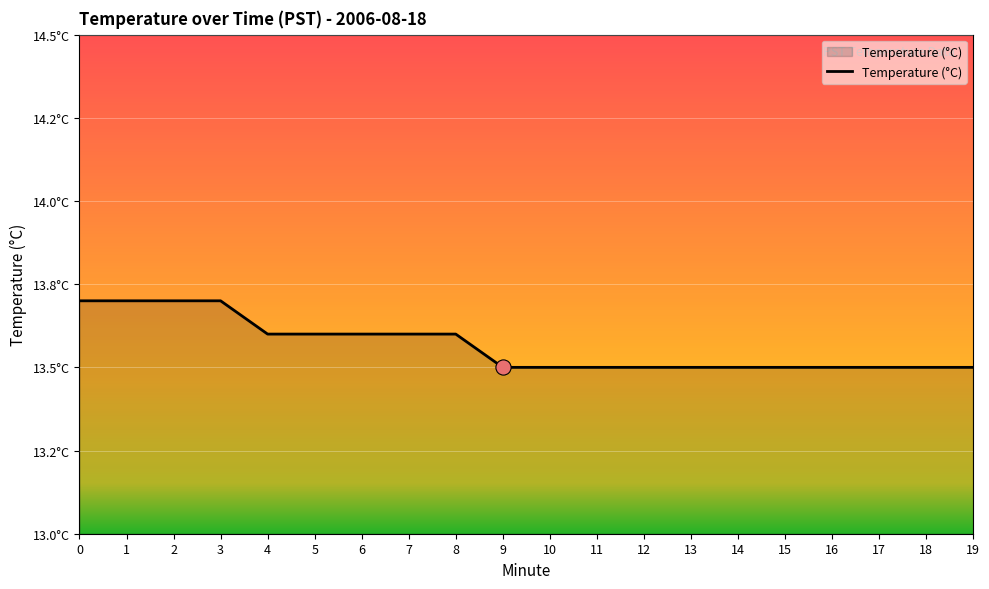

Which has a higher value, 3 or 5?

3